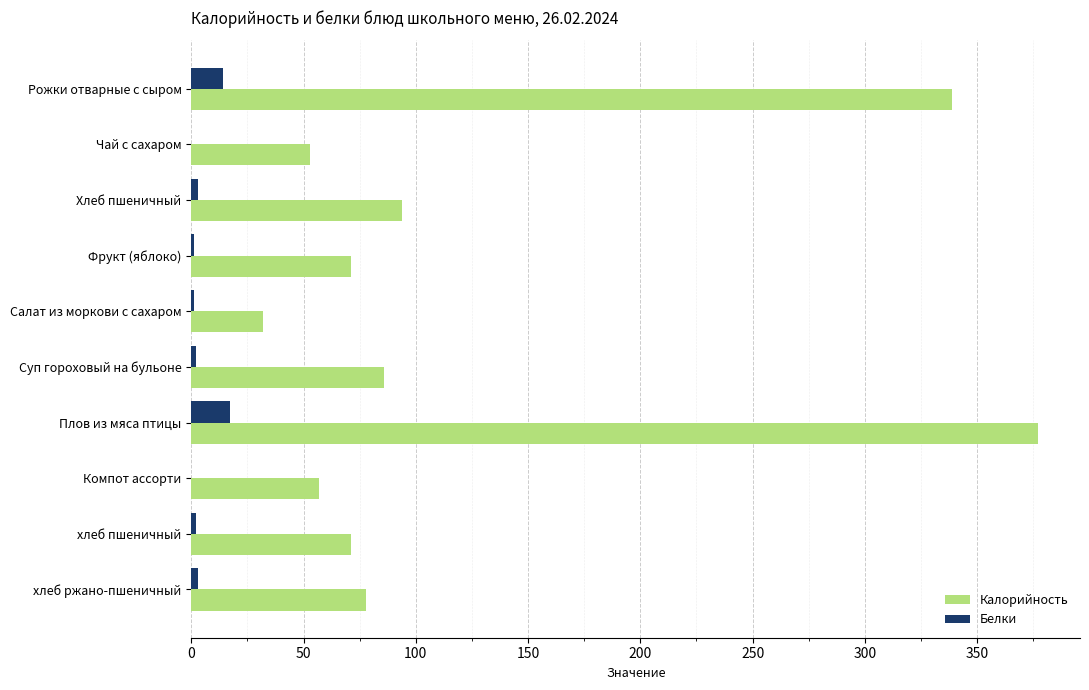

The Калорийность series shows 94.0 at Хлеб пшеничный. True or false?

True